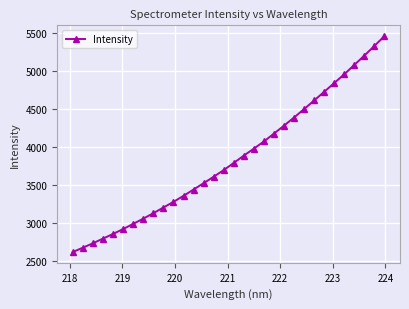

How many data points are less than 3790?

16